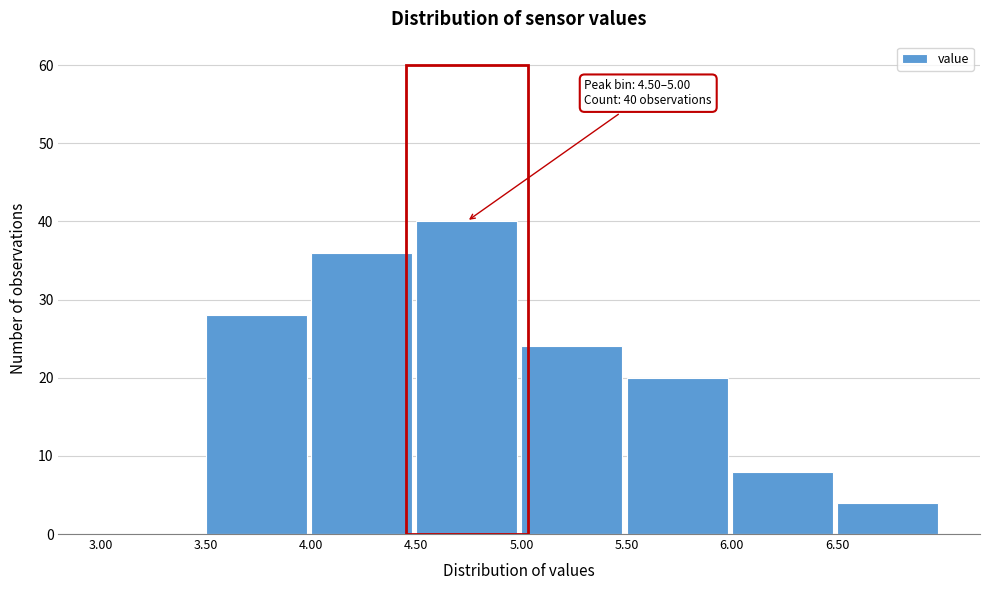

Which range on the x-axis has the tallest bar?

4.5 to 5.0